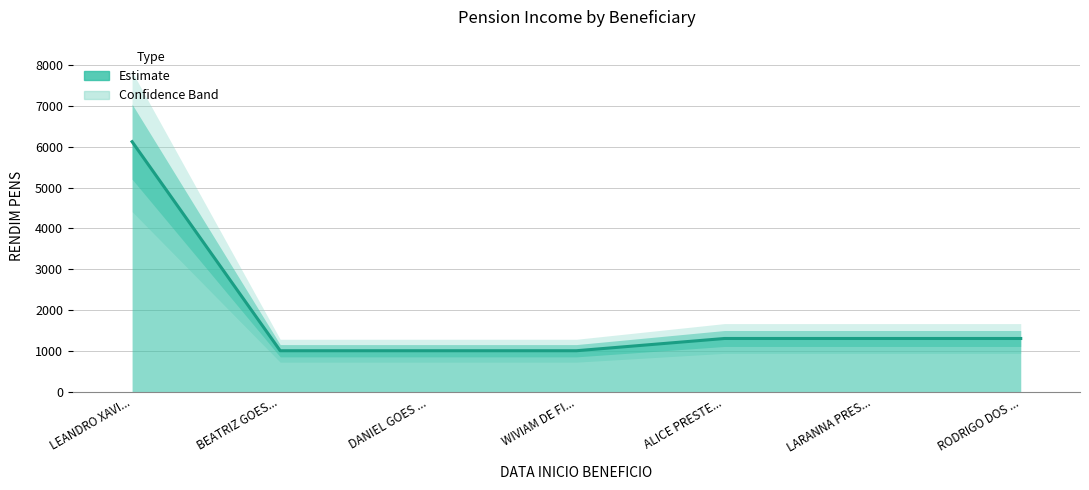

List the labels in order of value, largest first.

LEANDRO XAVI..., ALICE PRESTE..., LARANNA PRES..., RODRIGO DOS ..., BEATRIZ GOES..., DANIEL GOES ..., WIVIAM DE FI...